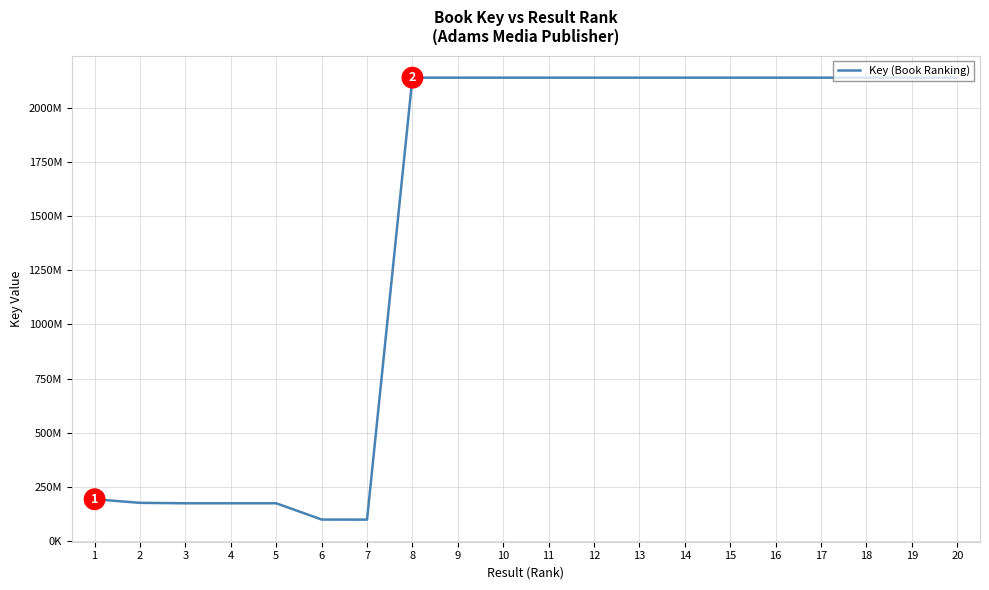

The value at 19 is 942623248. True or false?

False